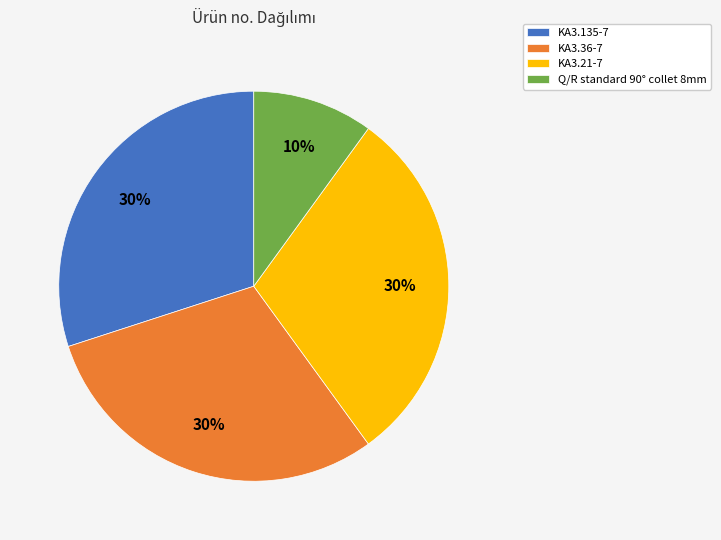

Which has a higher value, KA3.135-7 or Q/R standard 90° collet 8mm?

KA3.135-7